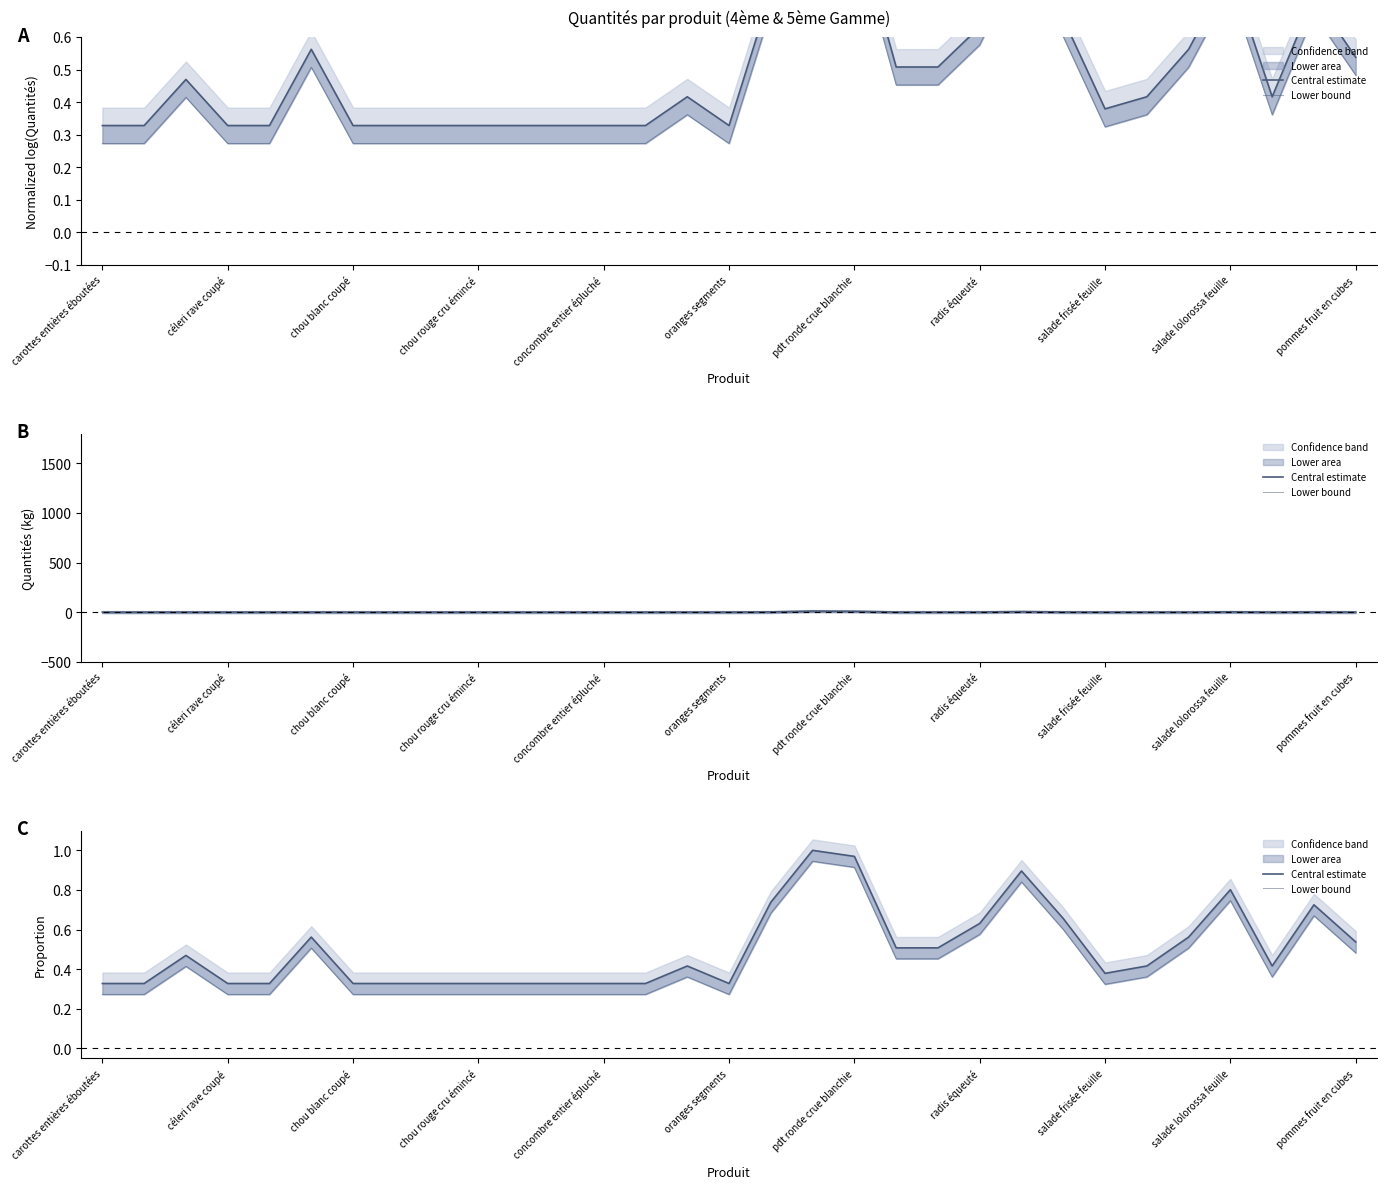

How many lines are shown in the chart?

2